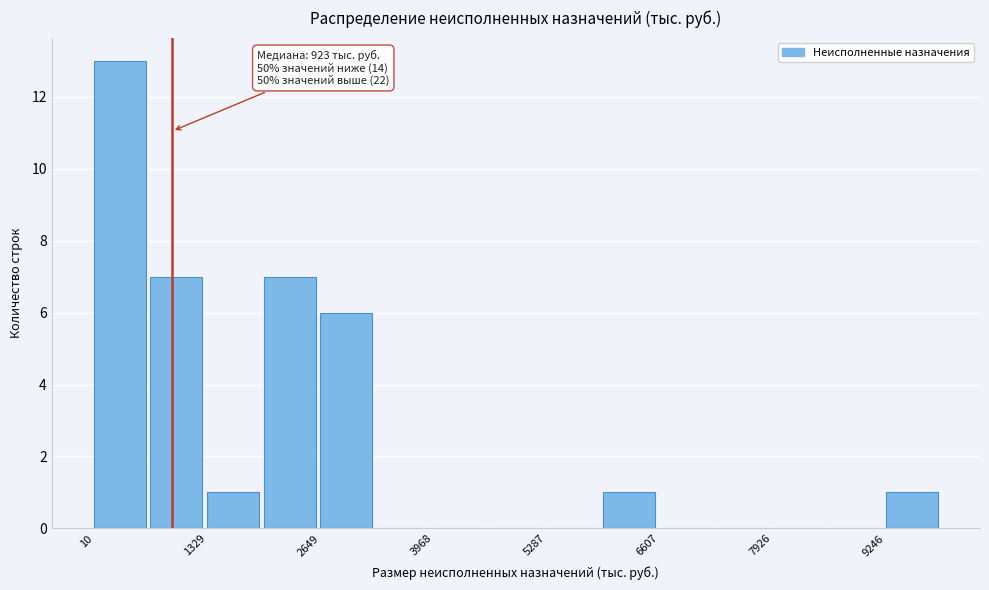

Around what value on the x-axis is the tallest bar? Give the approximate position of its centre, as read against the axis.

400